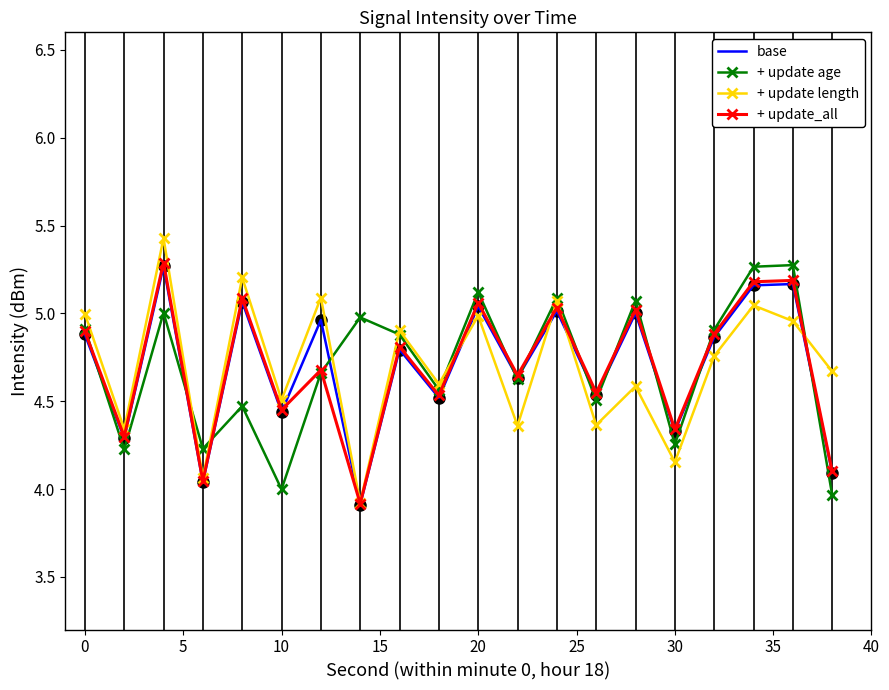

How many interior local peaks does the + update_all series have?

8